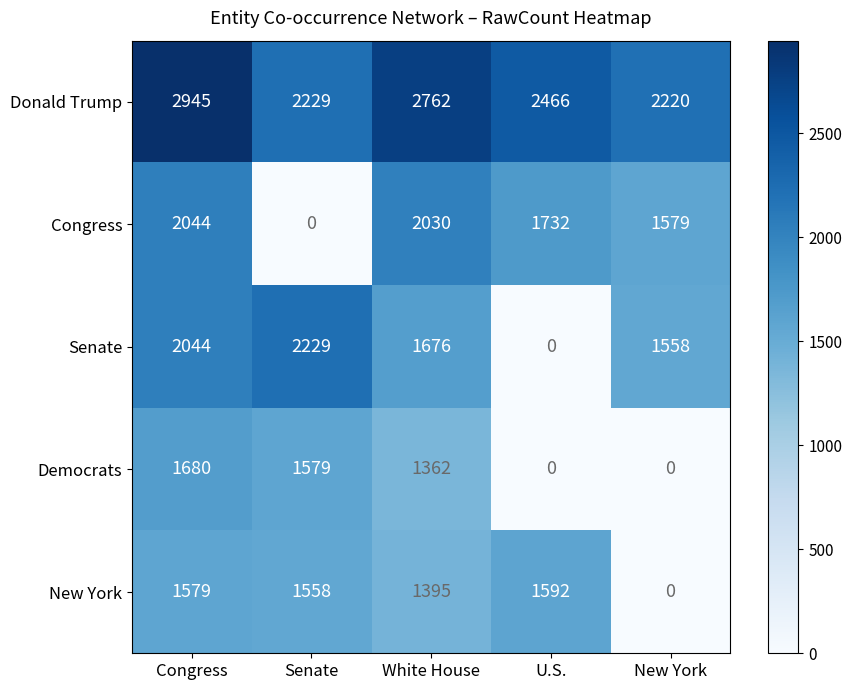

The Donald Trump series shows 1128 at New York. True or false?

False